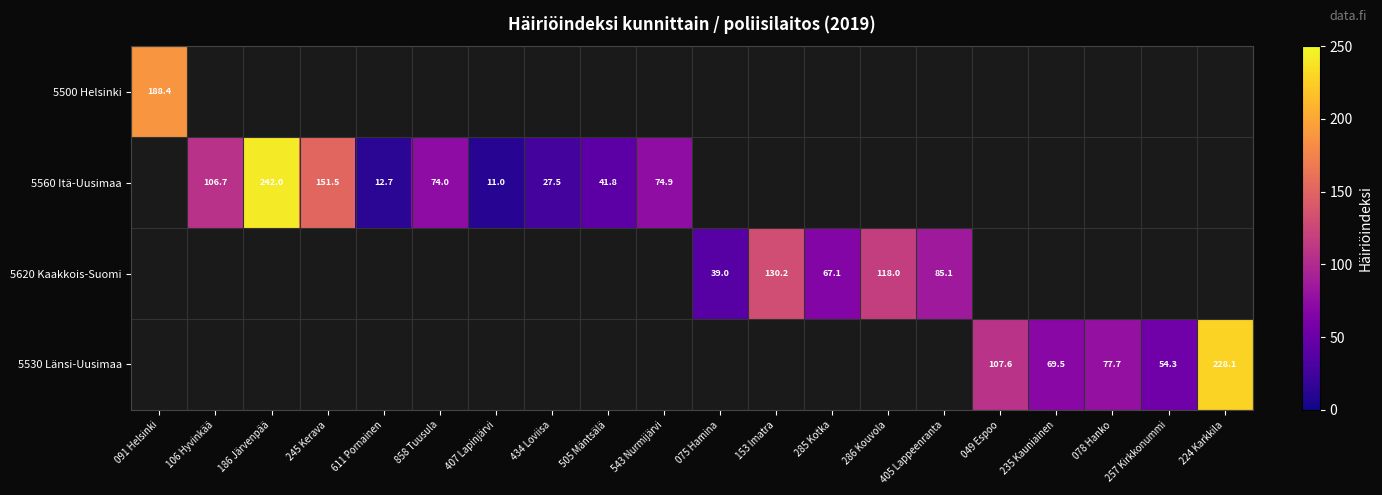

The 5500 Helsinki series shows 276.5 at 091 Helsinki. True or false?

False